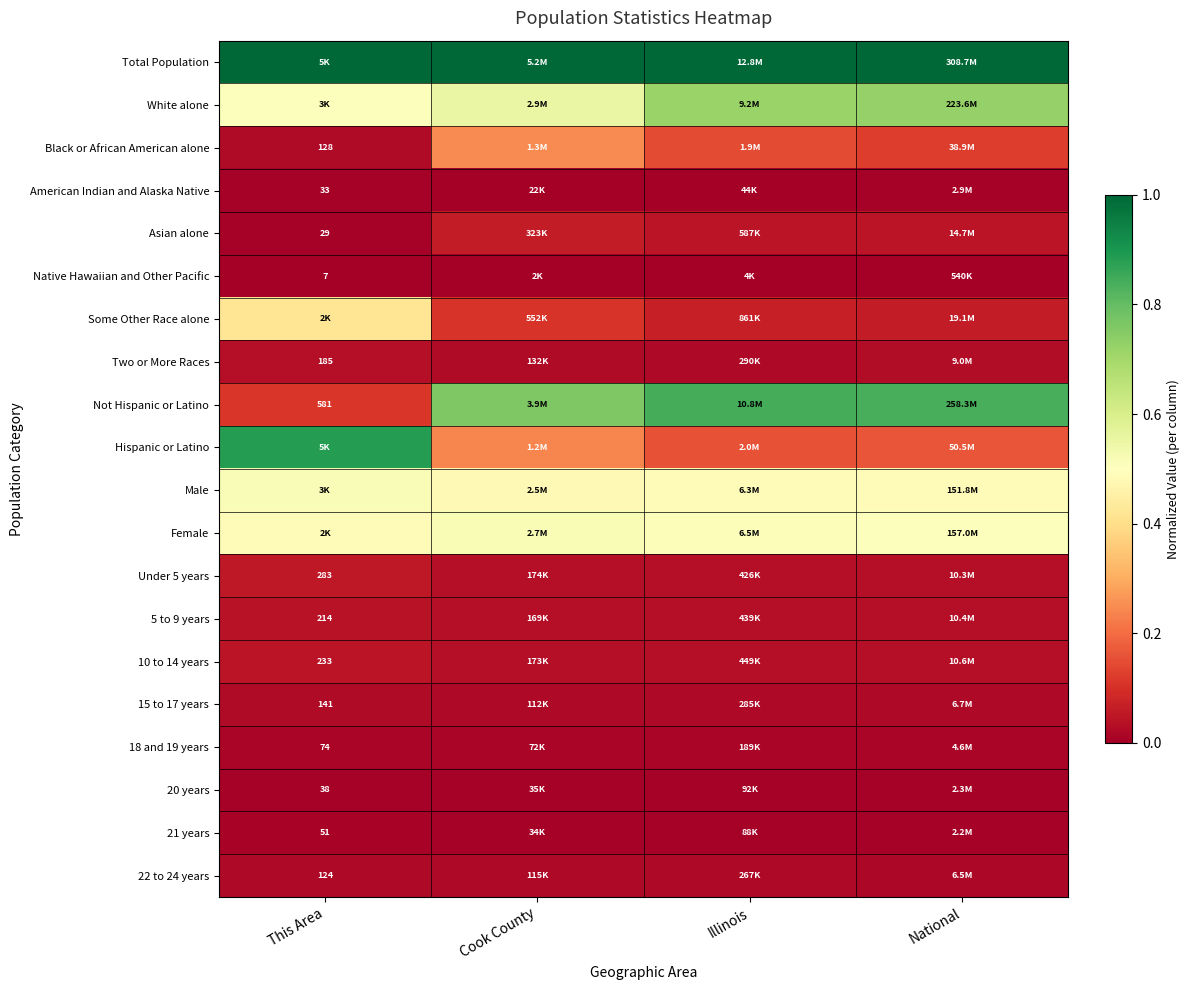

Which series has the largest total across all categories?

Total Population